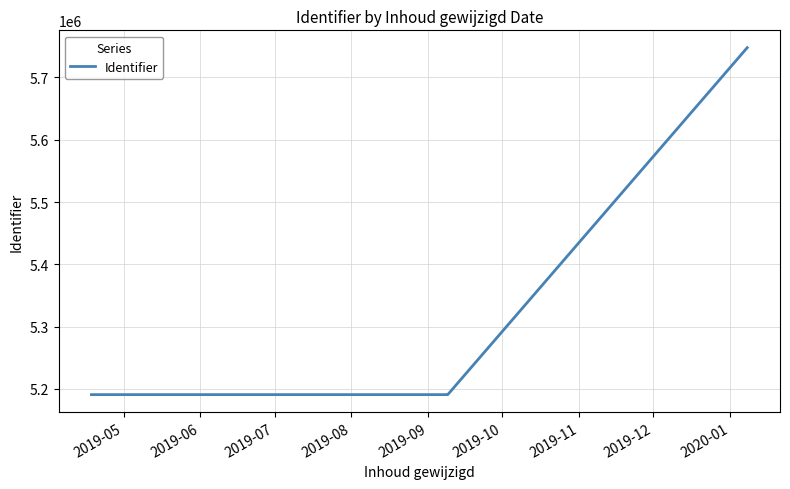

The value at 2019-09 is 8645493. True or false?

False